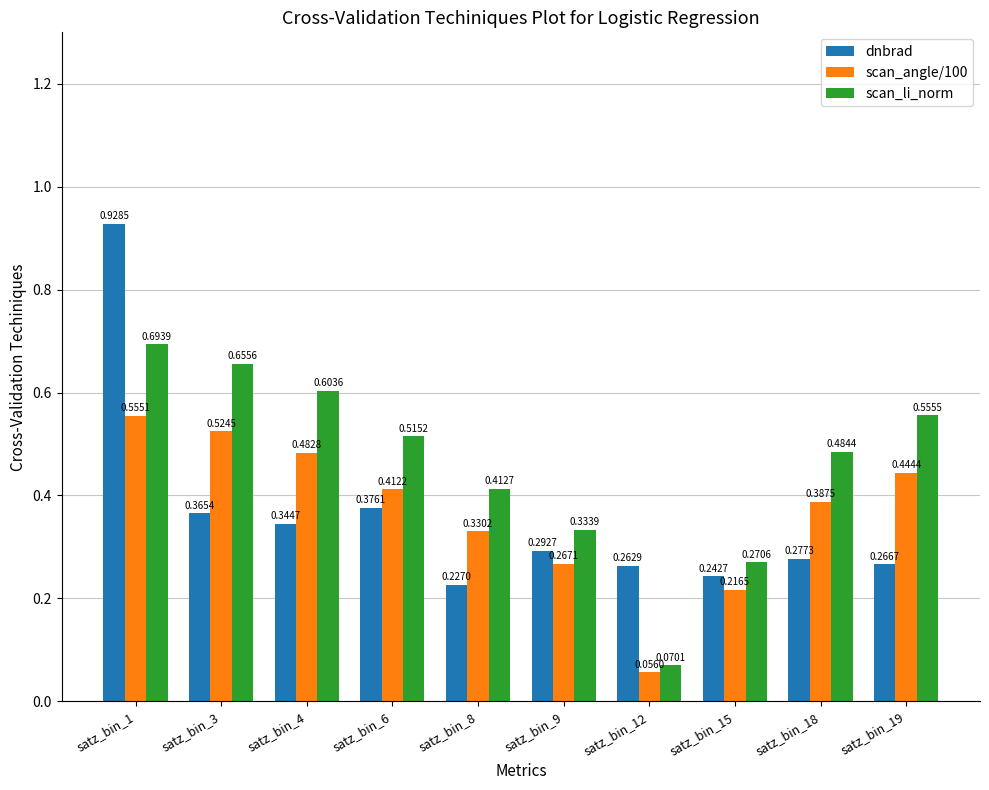

Which series has the widest spread of values?

dnbrad